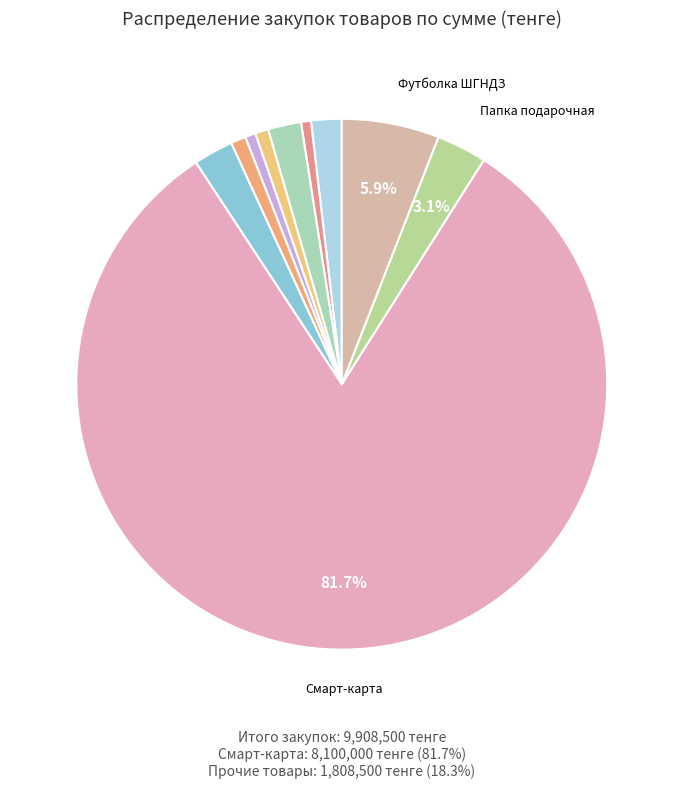

How many segments does this pie chart have?

10